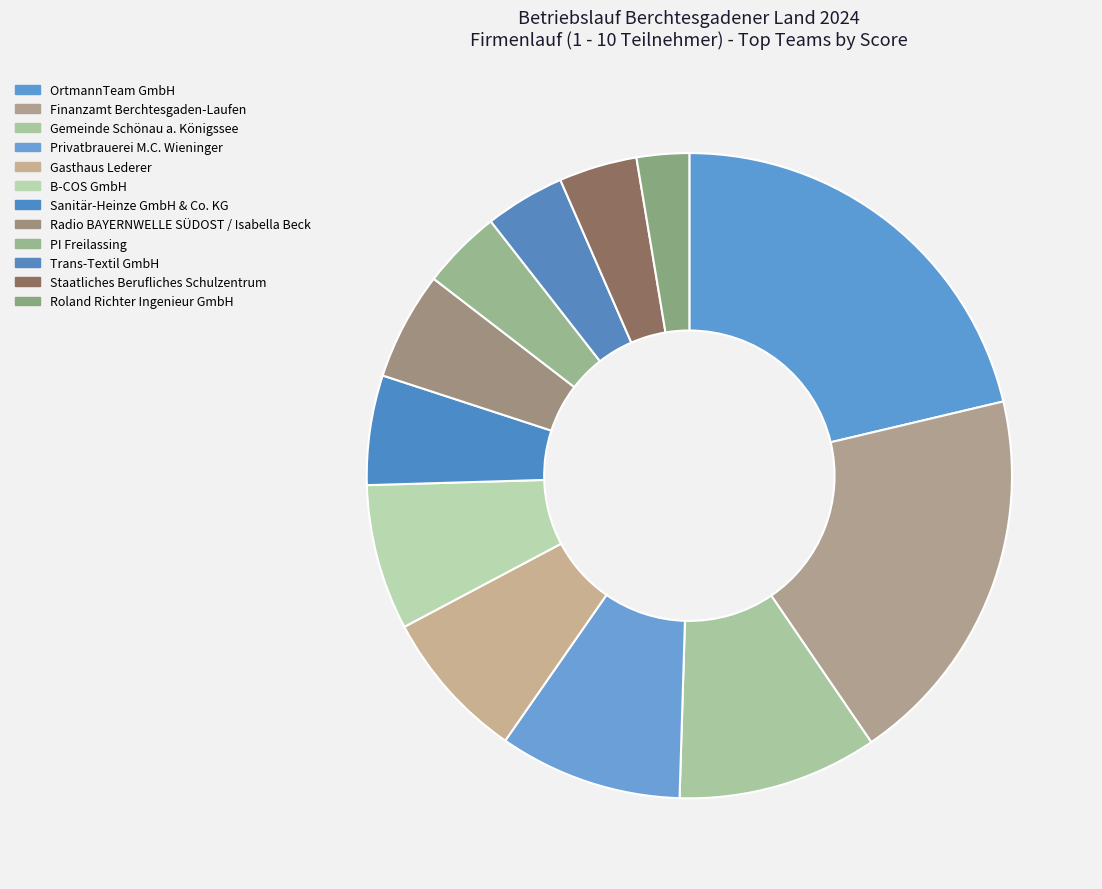

What percentage is NOT represented by B-COS GmbH?

92.7%